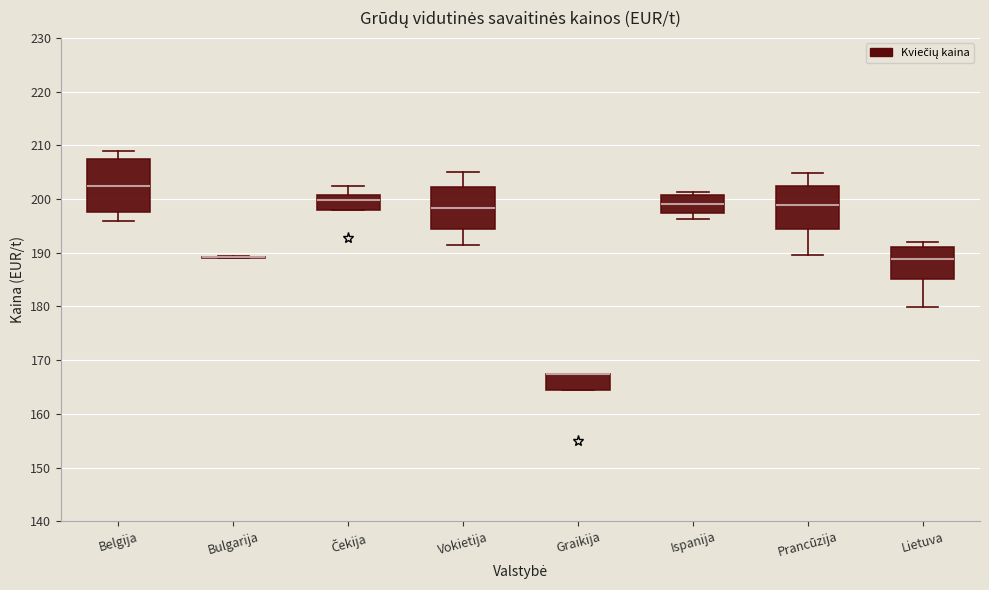

Reading left to right, transcribe this box plot: for each box, give where its median line is, the range the box spans, and where its two whiskers end, as read against the y-axis. The values are not printed on the chart, so give them approximately, as read against the axis.

Belgija: median 203, box 198 to 208, whiskers 196 to 209
Bulgarija: box collapsed to a line at 189, whiskers 189 to 189
Čekija: median 200, box 198 to 201, whiskers 198 to 203
Vokietija: median 198, box 194 to 202, whiskers 191 to 205
Graikija: median 168 (drawn on the box's upper edge), box 164 to 168, whiskers 164 to 168
Ispanija: median 199, box 197 to 201, whiskers 196 to 201 (just above the box's upper edge)
Prancūzija: median 199, box 195 to 202, whiskers 190 to 205
Lietuva: median 189, box 185 to 191, whiskers 180 to 192